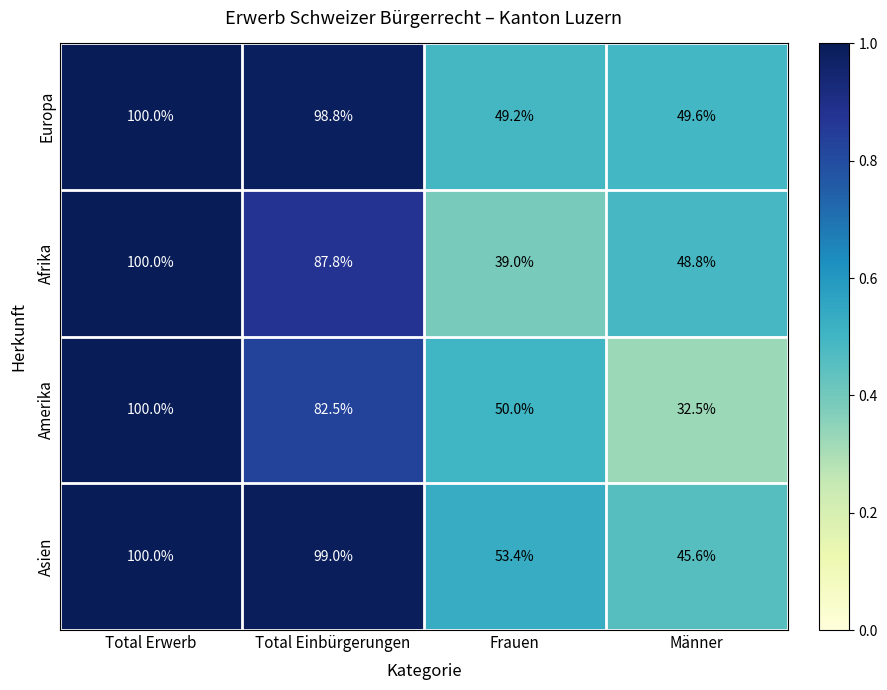

Reading left to right, transcribe all the data shown in this chart.

Europa: 100.0	98.8	49.2	49.6
Afrika: 100.0	87.8	39.0	48.8
Amerika: 100.0	82.5	50.0	32.5
Asien: 100.0	99.0	53.4	45.6